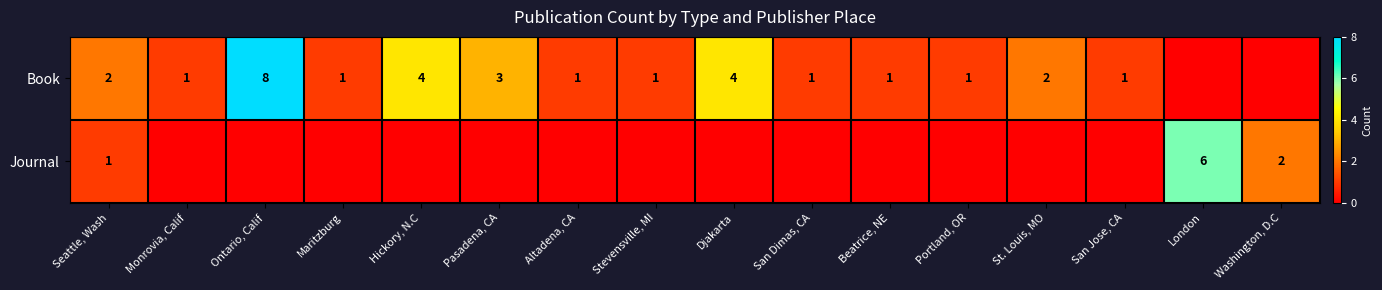

The Book series shows 1 at Seattle, Wash. True or false?

False